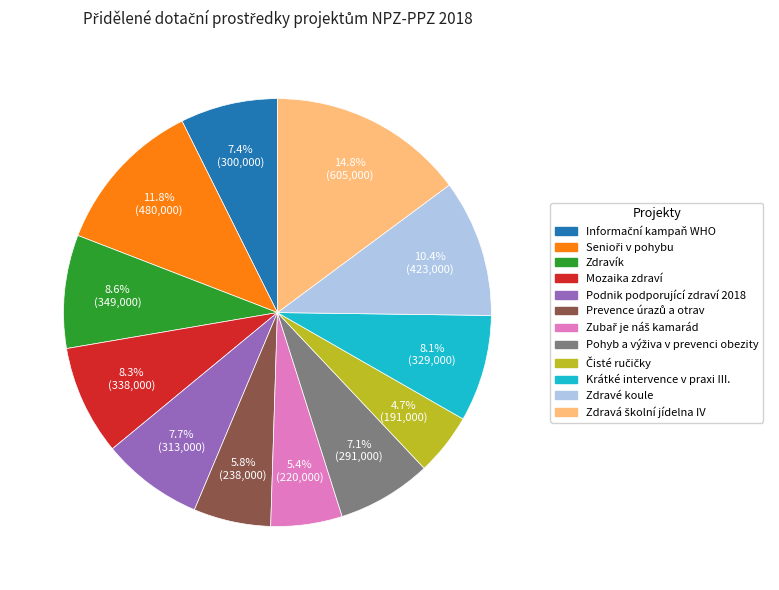

Do Zdravé koule and Mozaika zdraví together represent more than half of the pie?

No